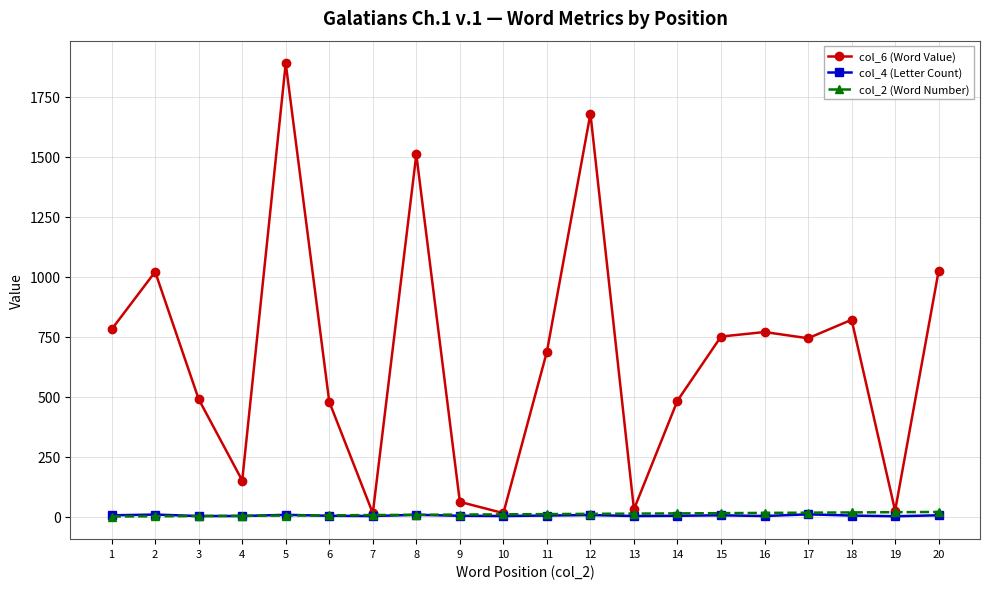

How many categories are shown in the chart?

20